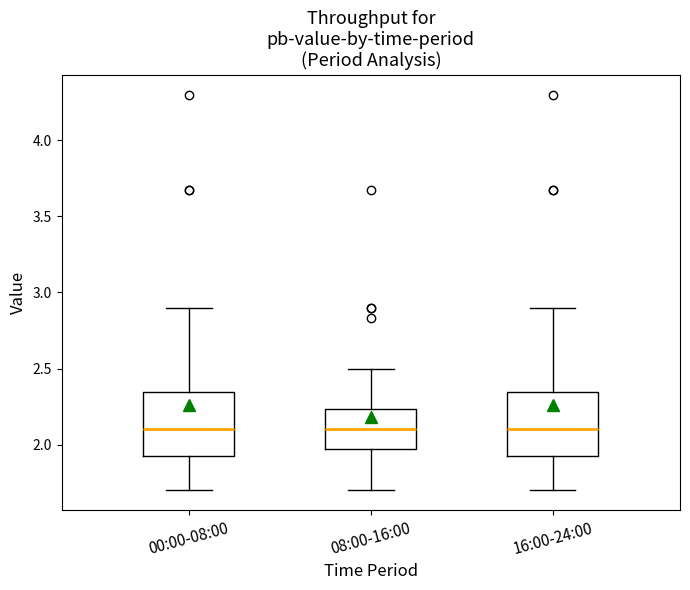

Reading left to right, transcribe this box plot: for each box, give where its median line is, the range the box spans, and where its two whiskers end, as read against the y-axis. The values are not printed on the chart, so give them approximately, as read against the axis.

00:00-08:00: median 2.10, box 1.90 to 2.35, whiskers 1.70 to 2.90
08:00-16:00: median 2.10, box 1.95 to 2.25, whiskers 1.70 to 2.50
16:00-24:00: median 2.10, box 1.90 to 2.35, whiskers 1.70 to 2.90